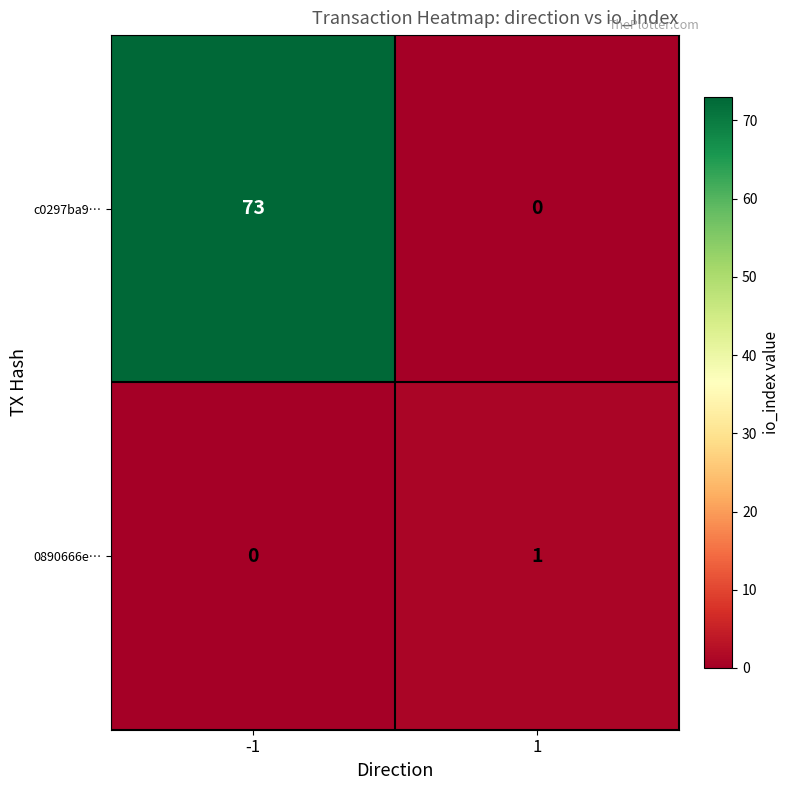

Count the number of categories in the chart.

2